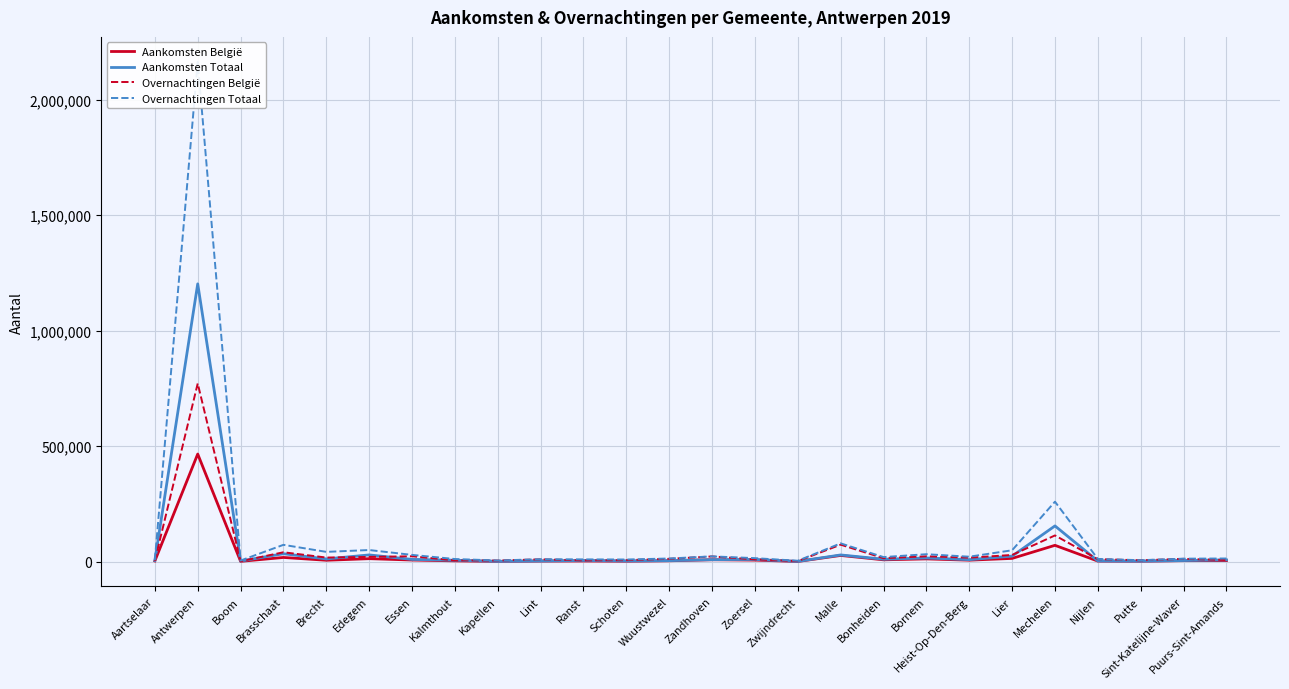

What is the average value of the Overnachtingen België series?

48325